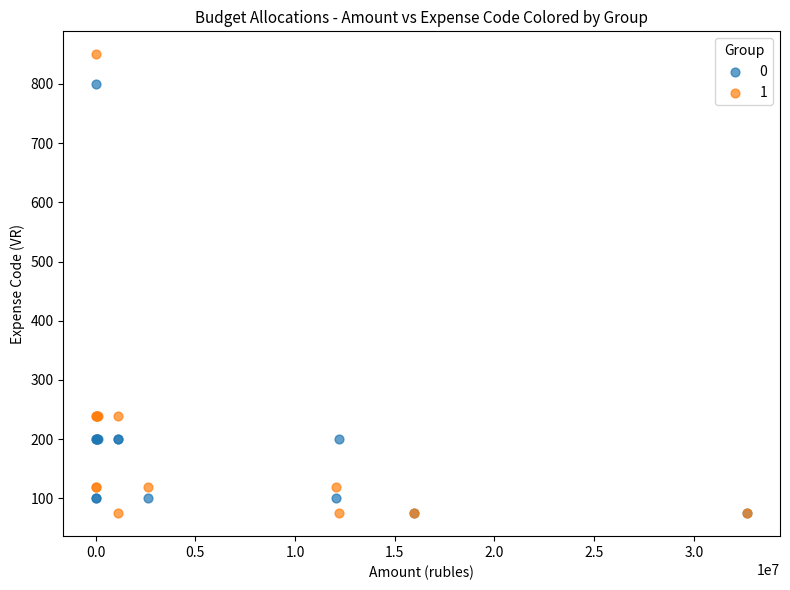

Which series contains the highest Y value?

1